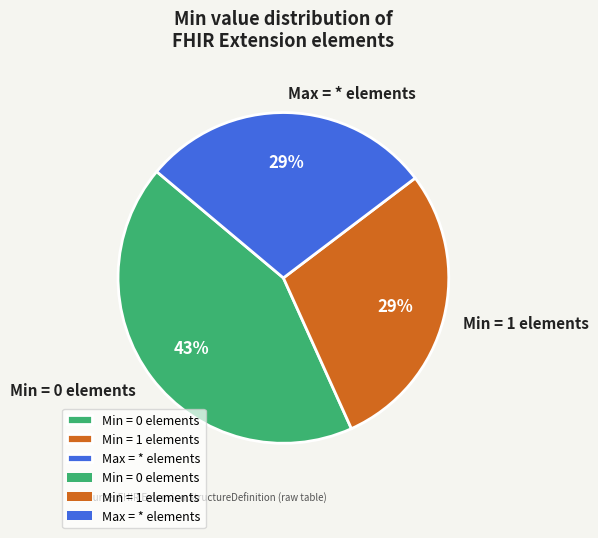

Is it true that Max = * elements is 29% of the pie?

True